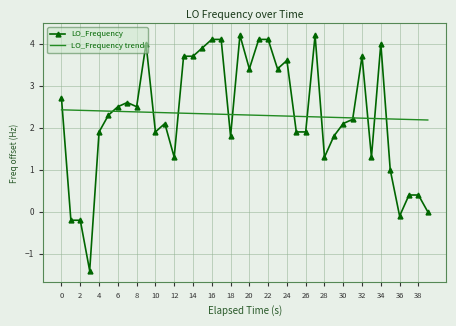

Which series has the widest spread of values?

LO_Frequency